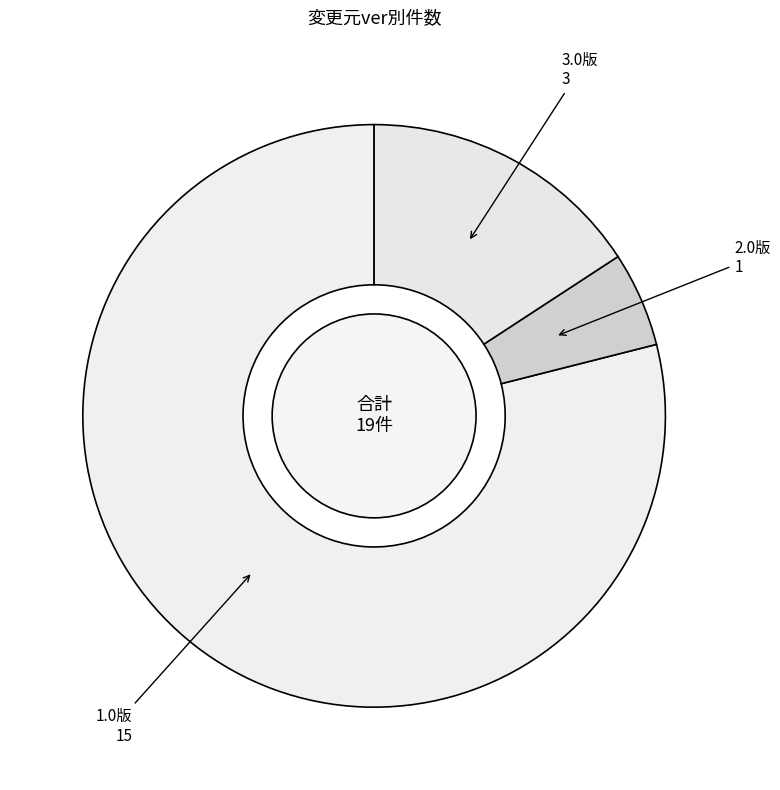

How many segments does this pie chart have?

3